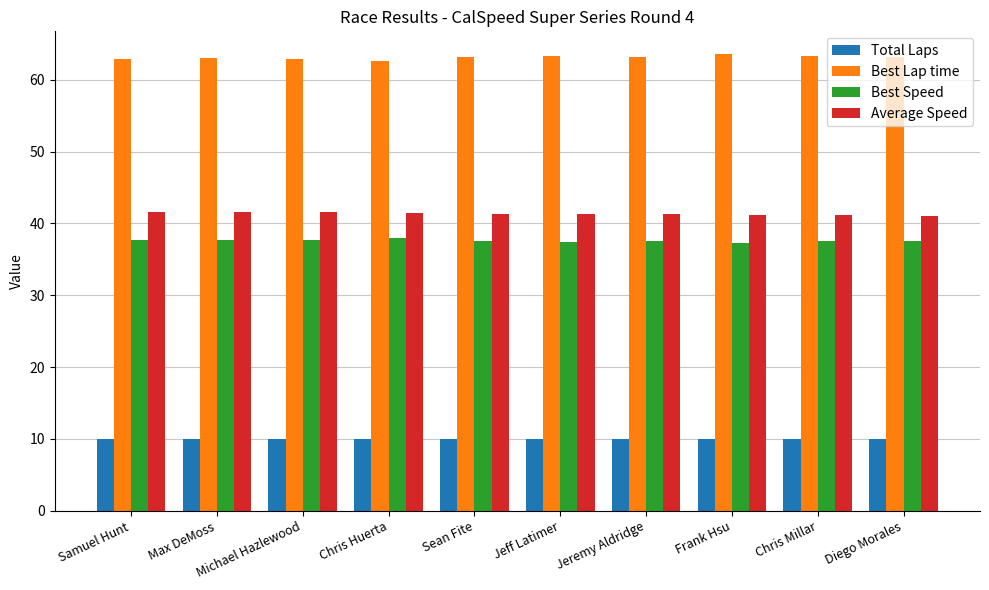

What is the label of the 6th bar from the left?

Jeff Latimer